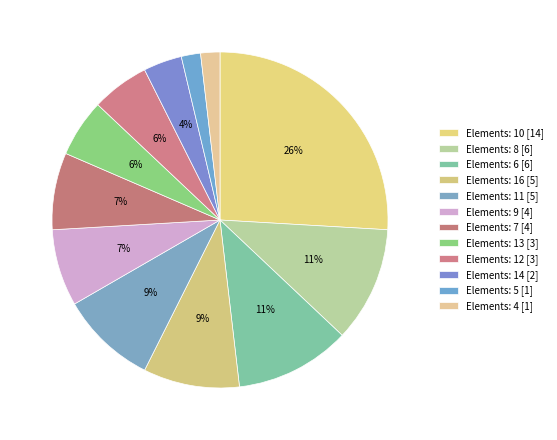

How many slices are in this pie chart?

12